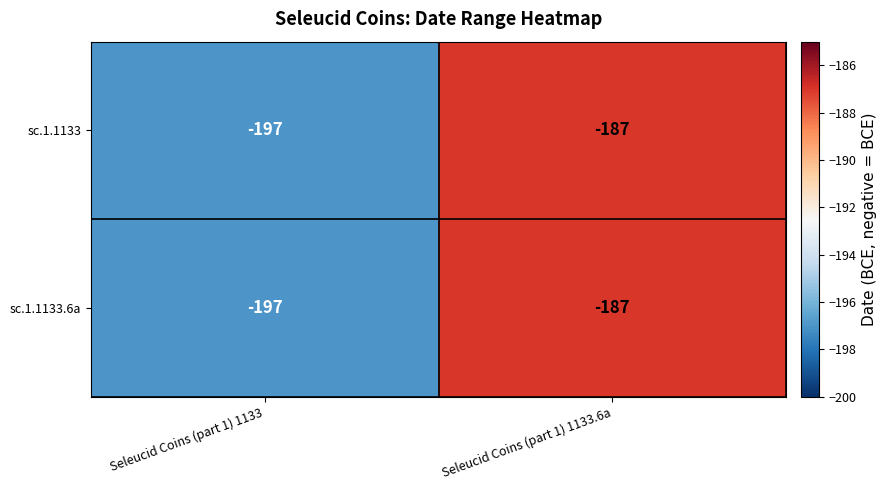

What value does the sc.1.1133.6a series have at Seleucid Coins (part 1) 1133?

-197